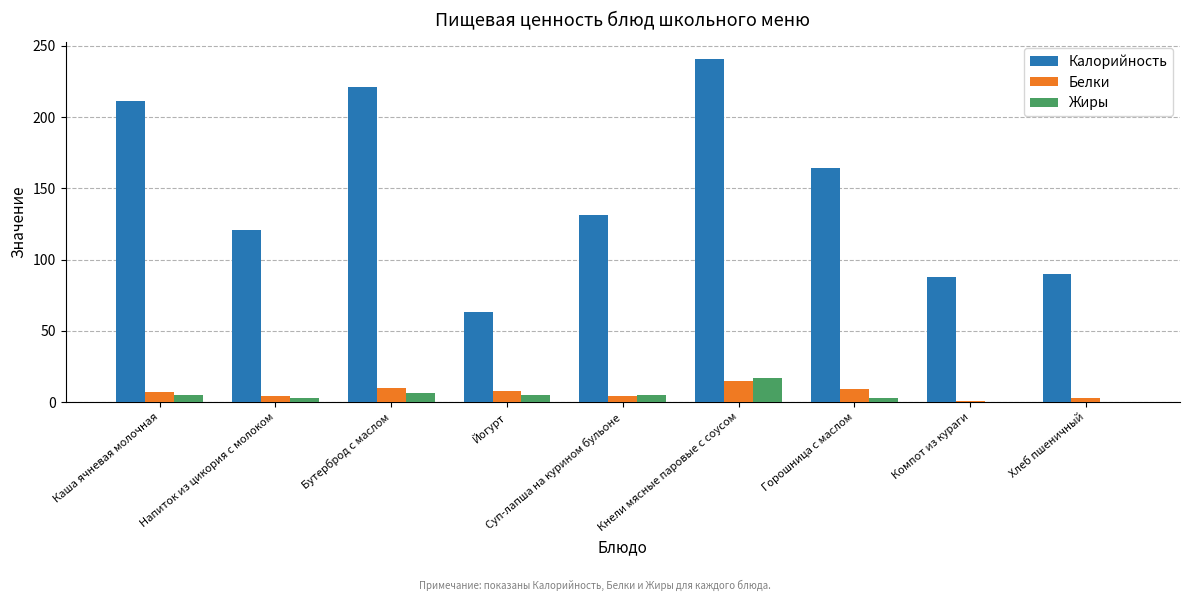

Which series has the widest spread of values?

Калорийность